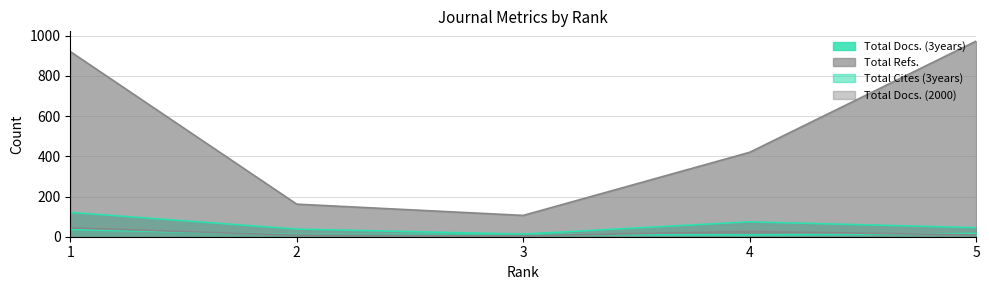

List the series in order of their peak value, highest first.

Total Refs., Total Docs. (3years), Total Docs. (2000), Total Cites (3years)